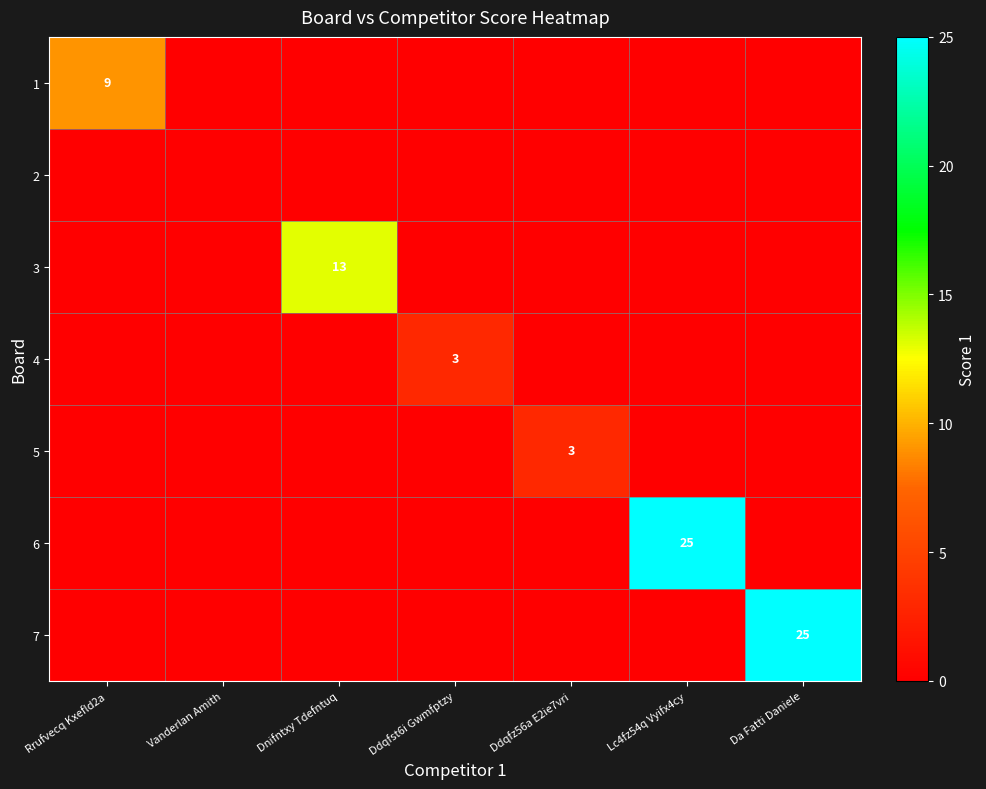

At which category does the chart reach its minimum across all series?

Vanderlan Amith